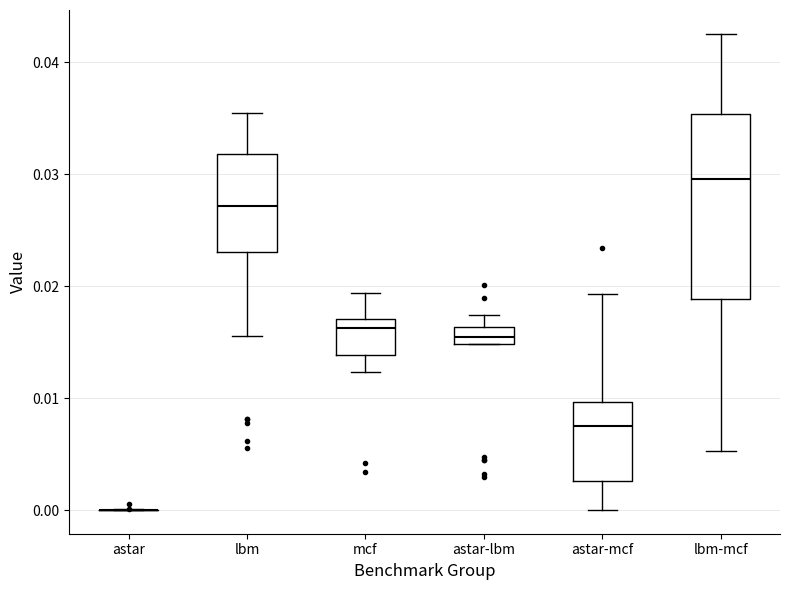

Which box is the tallest, from its lower edge to its upper edge?

lbm-mcf